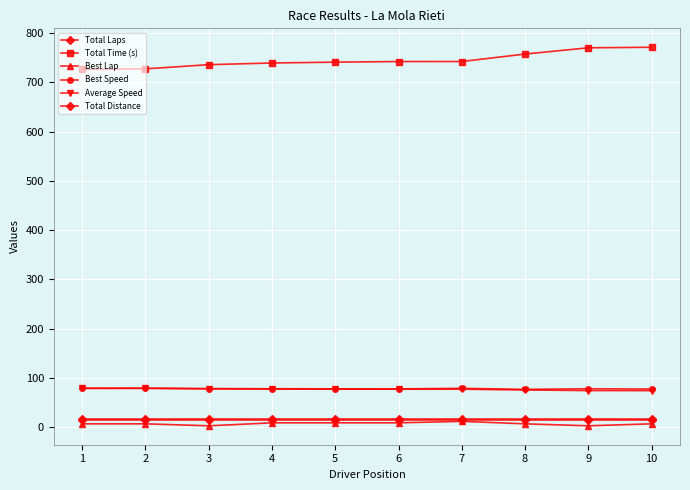

Is the value of Total Laps at 9 greater than the value of Average Speed at 8?

No